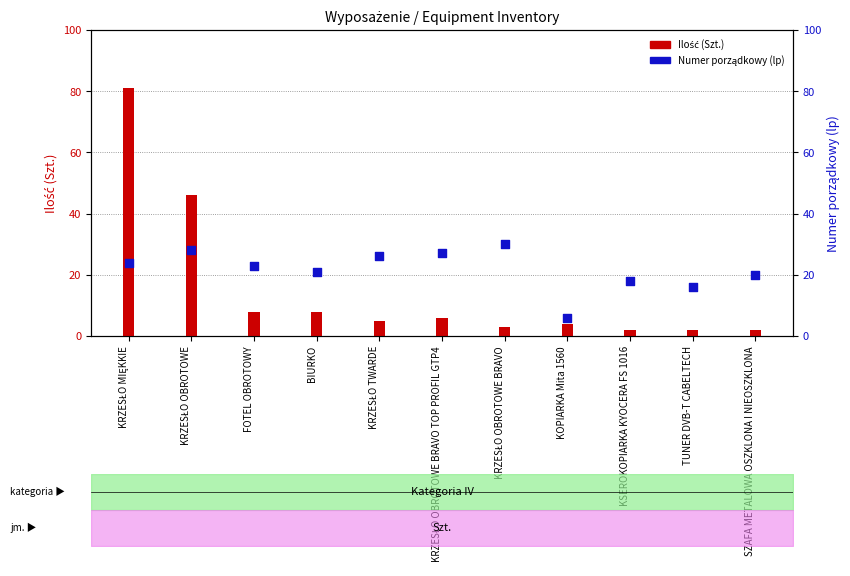

What are all the series names shown in the legend?

Ilość (Szt.), Numer porządkowy (lp)